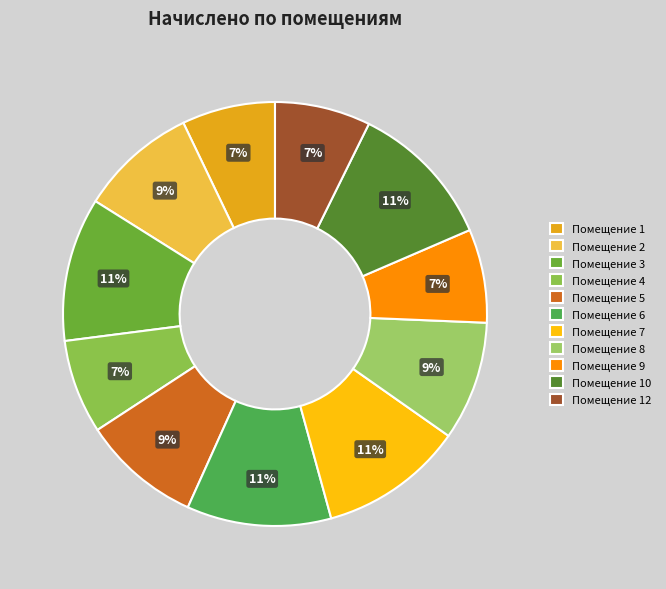

How many slices are in this pie chart?

11